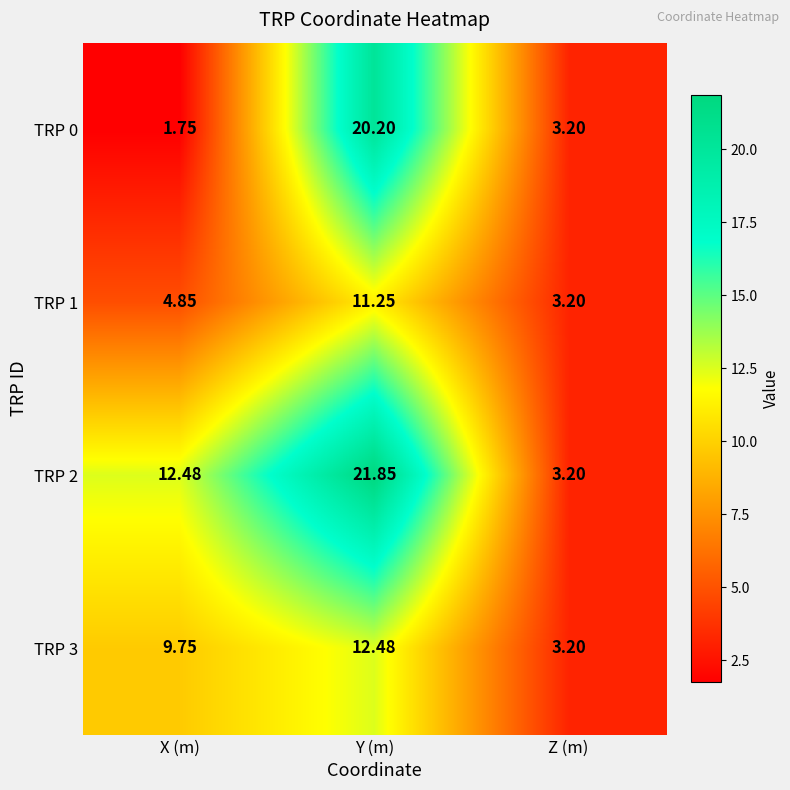

How many categories are shown in the chart?

3